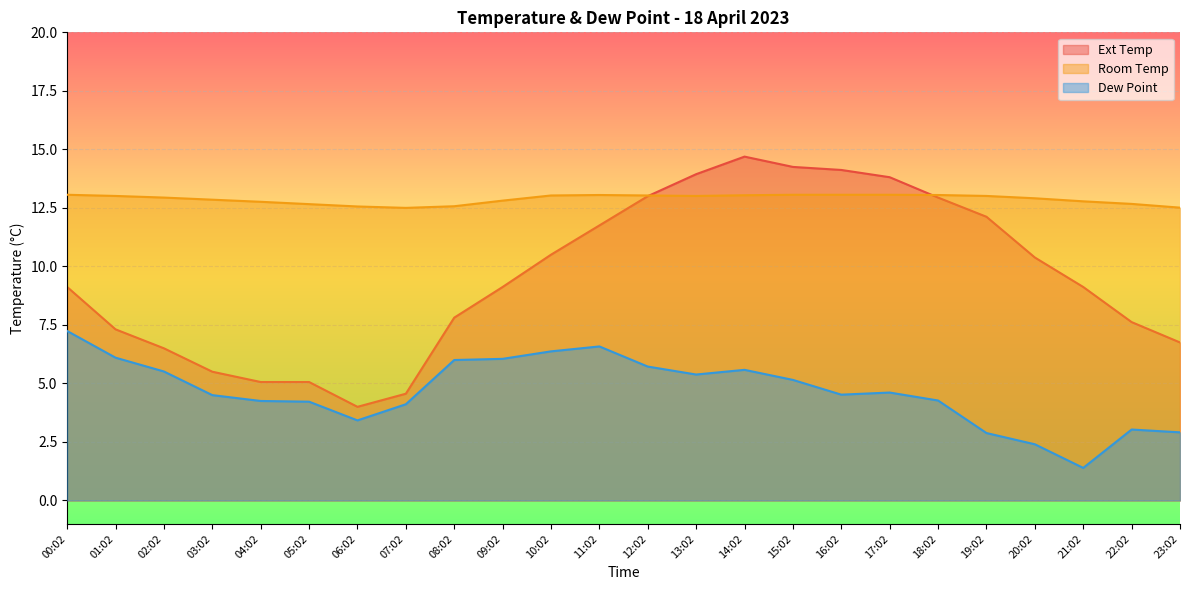

Does the chart display data point markers on the line(s)?

No